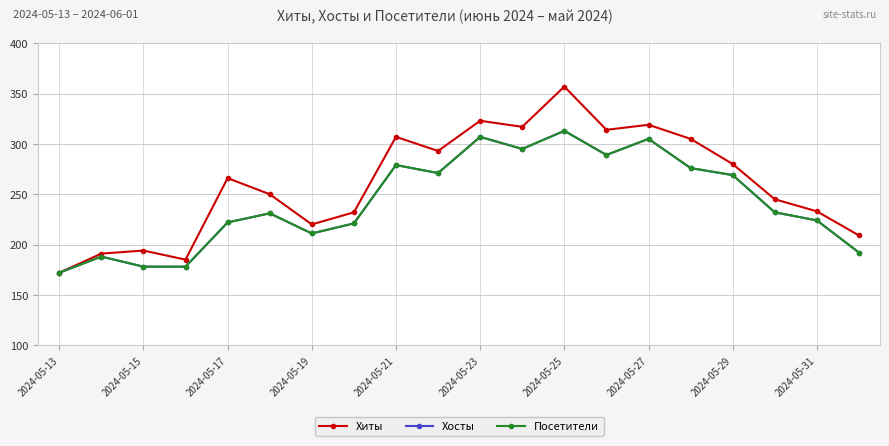

Is this an area chart (filled region under the line)?

No